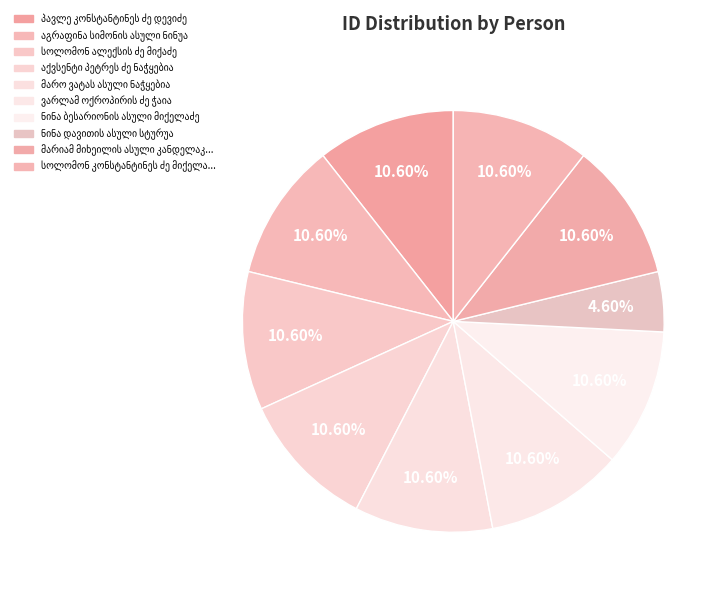

Count the number of slices in the pie.

10